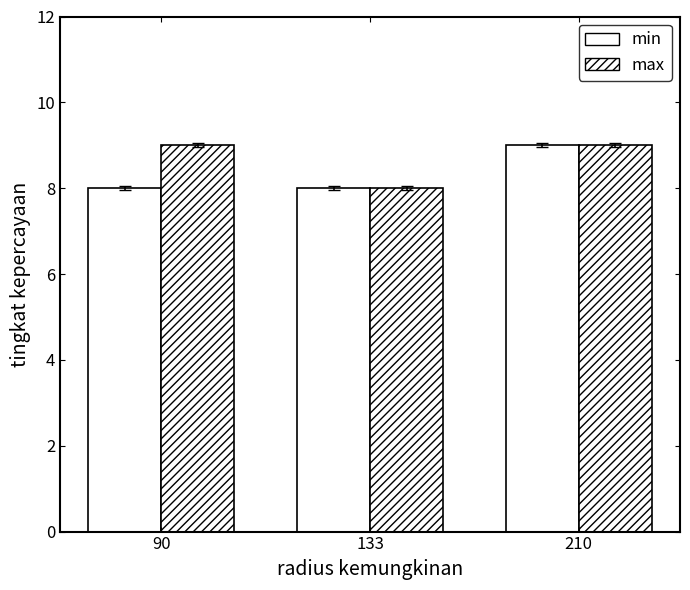

How many series are shown in this chart?

2